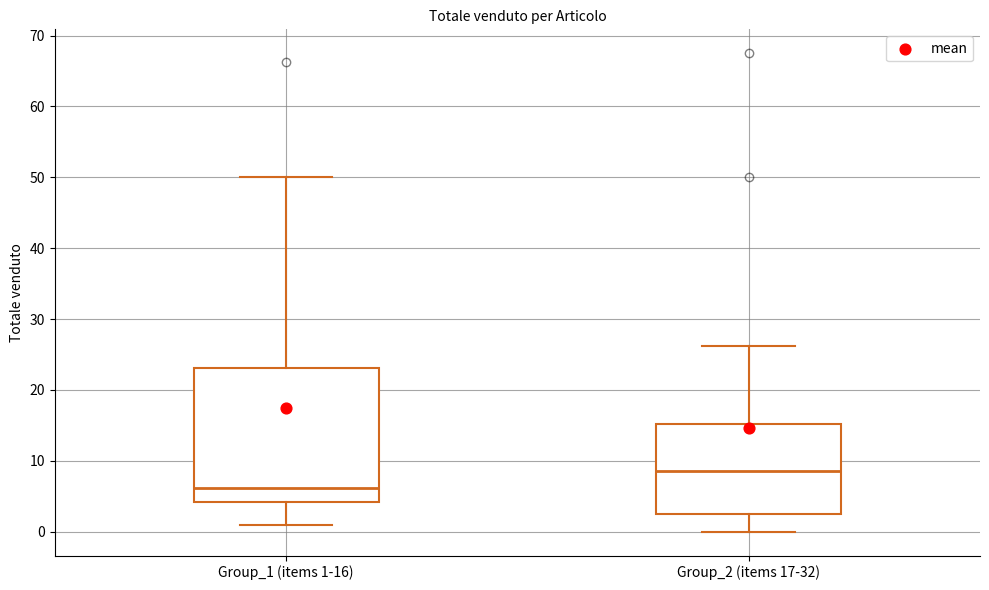

Which box's median line is the highest?

Group_2 (items 17-32)